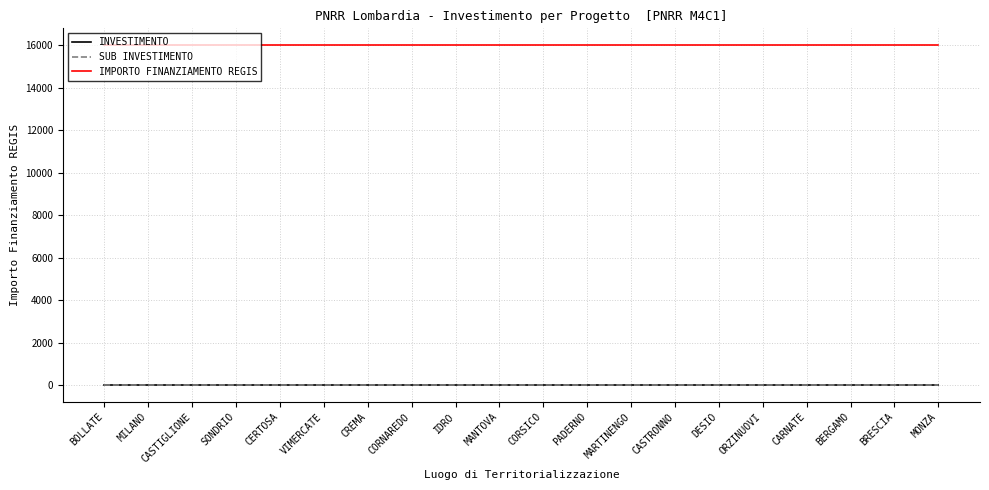

Does the chart display data point markers on the line(s)?

No